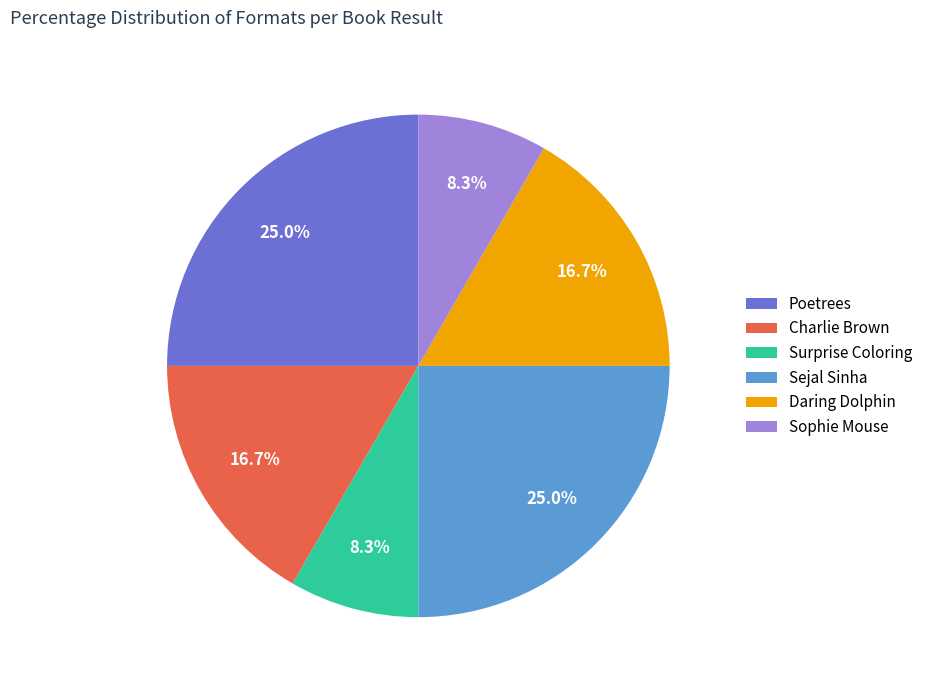

To the nearest percent, what portion does Poetrees represent?

25%